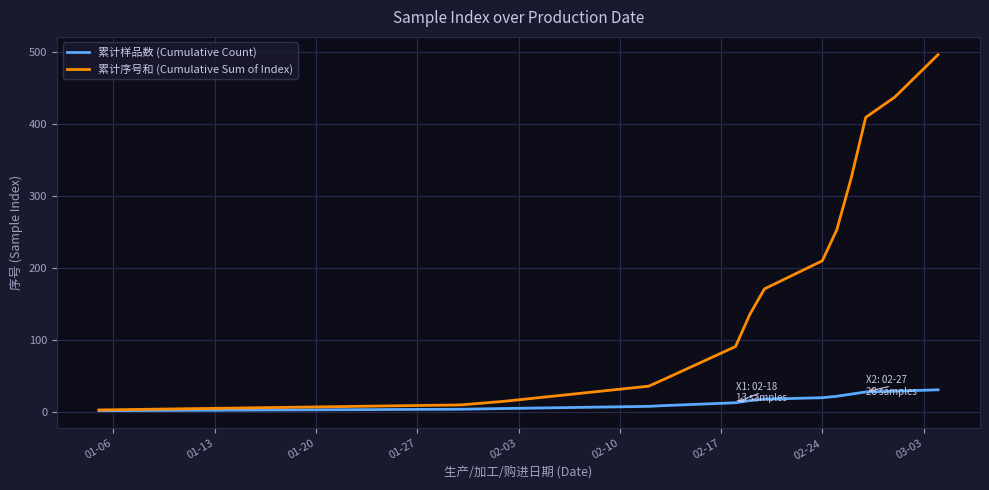

Which series has the largest total across all categories?

累计序号和 (Cumulative Sum of Index)